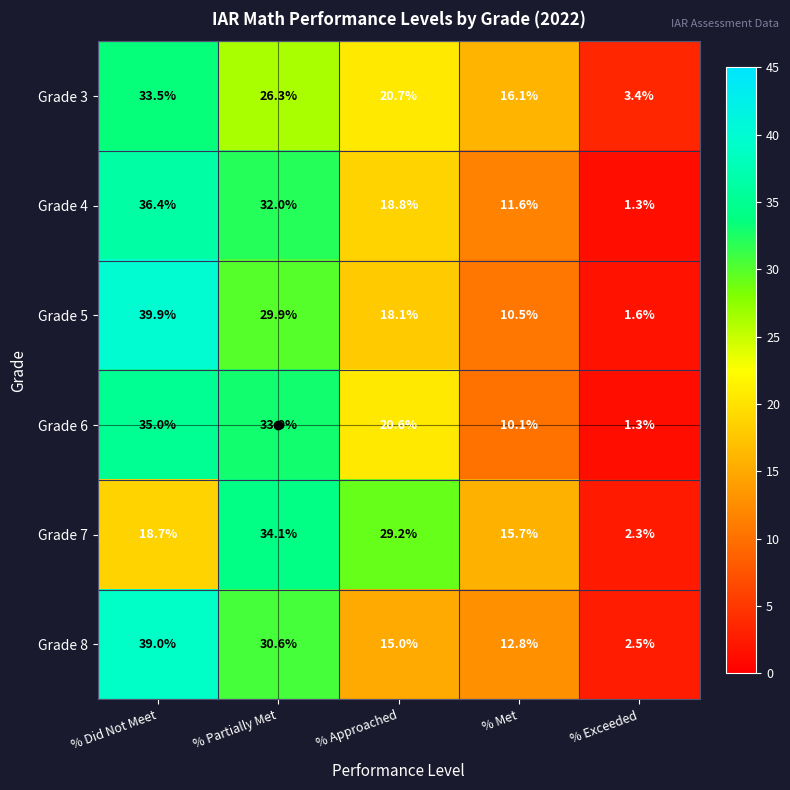

The Grade 3 series shows 3.4 at % Exceeded. True or false?

True